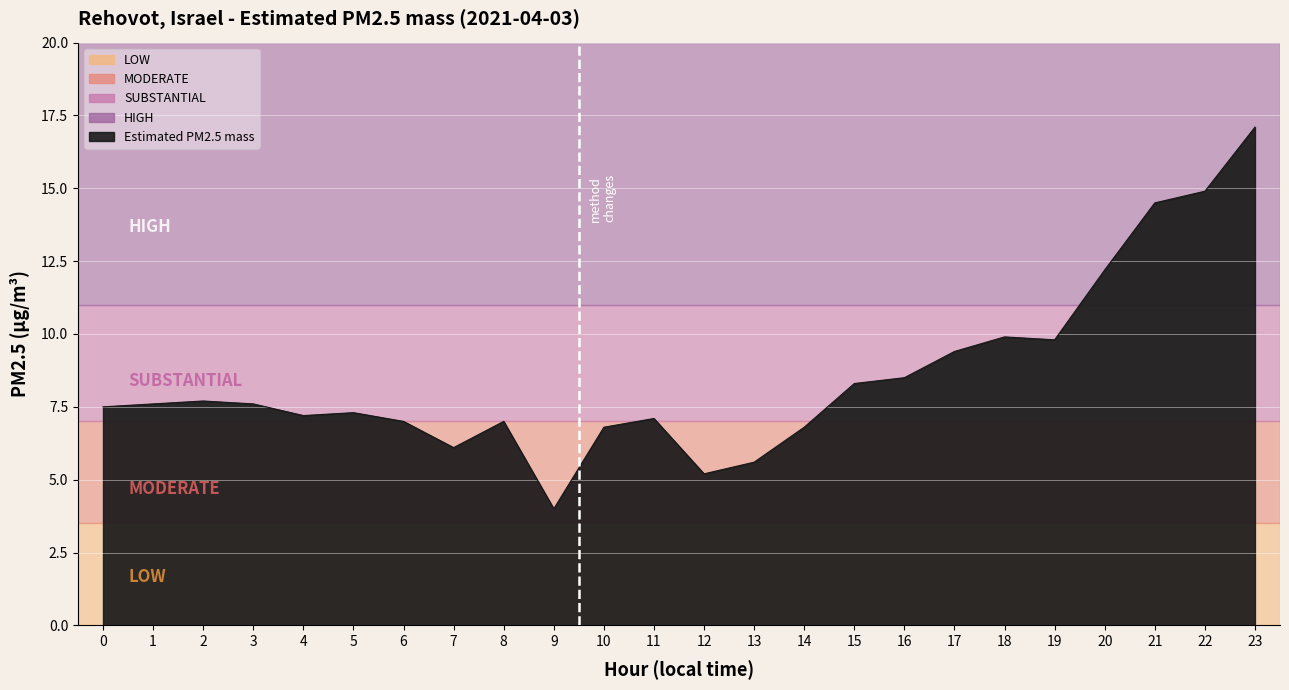

Reading left to right, list all the values displayed in this chart.

7.5	7.6	7.7	7.6	7.2	7.3	7.0	6.1	7.0	4.0	6.8	7.1	5.2	5.6	6.8	8.3	8.5	9.4	9.9	9.8	12.2	14.5	14.9	17.1